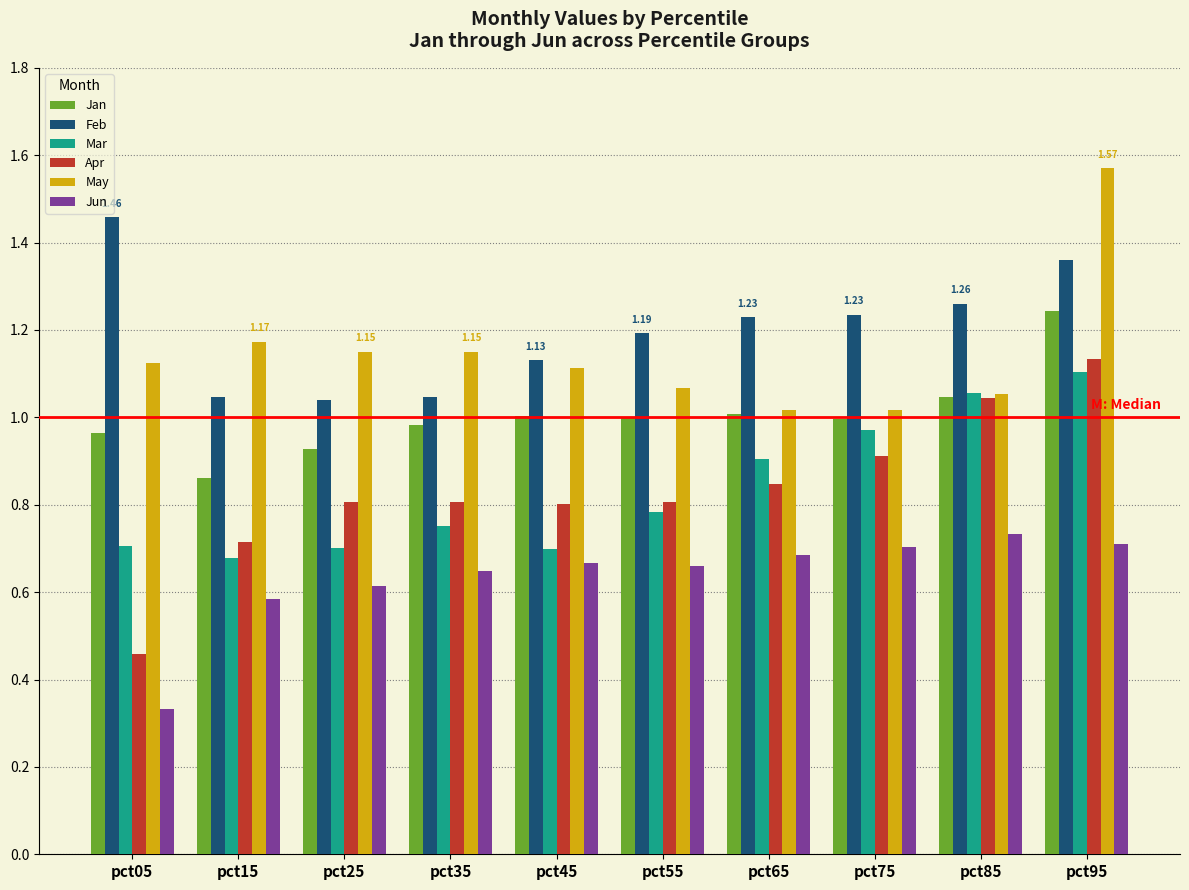

Which series has the widest spread of values?

Apr